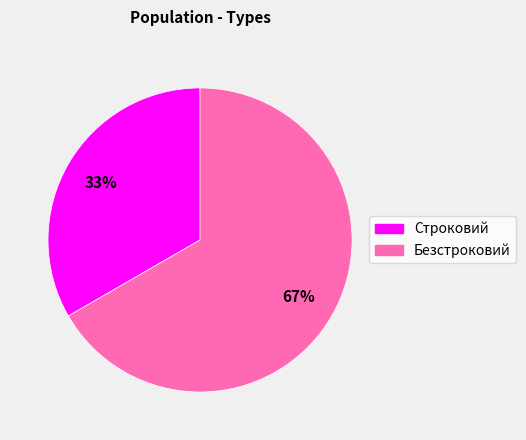

To the nearest percent, what is the combined percentage of Строковий and Безстроковий?

100%